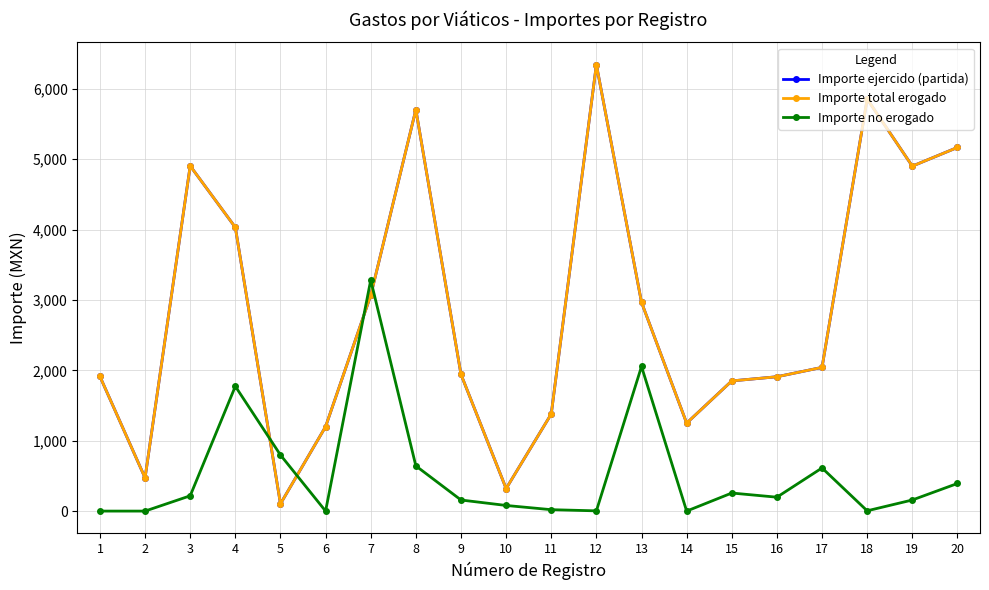

Is this an area chart (filled region under the line)?

No